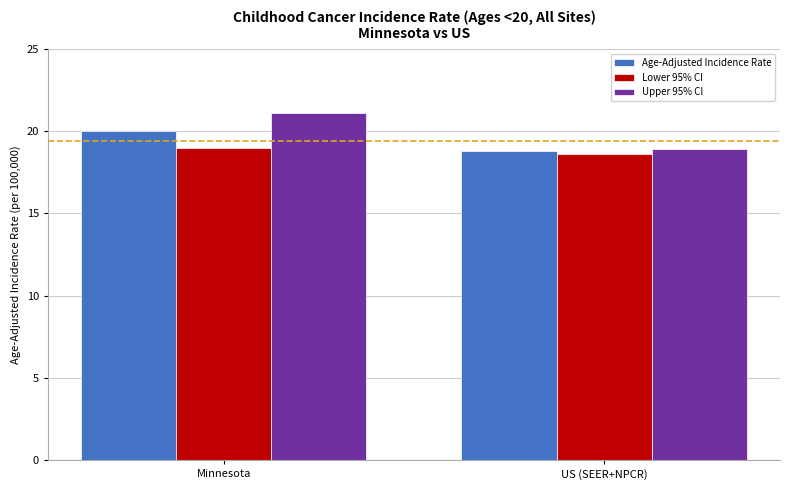

Between Minnesota and US (SEER+NPCR), which series saw the biggest shift?

Upper 95% CI